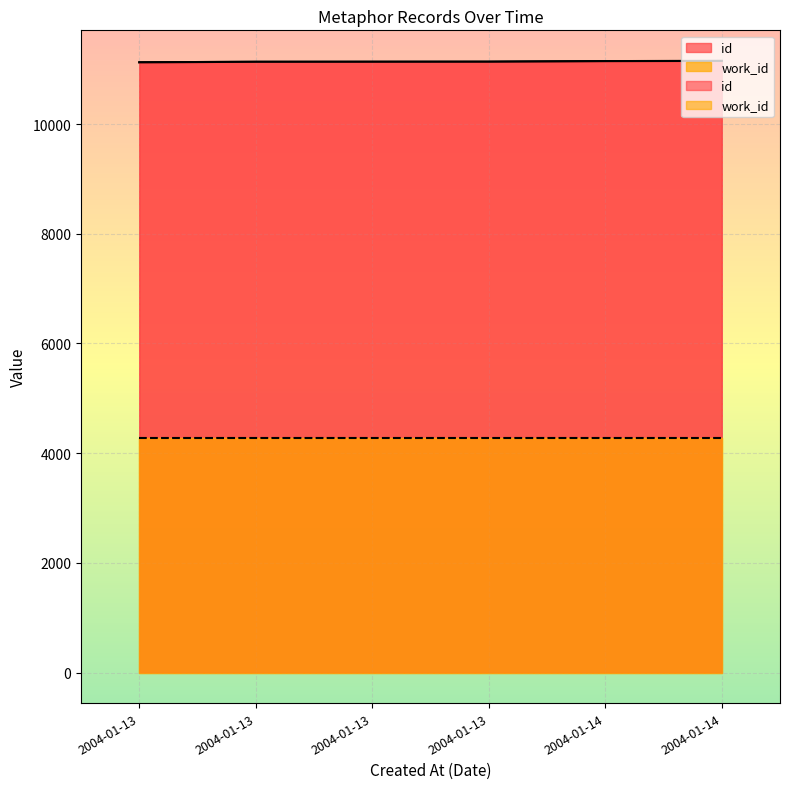

What is the change in value from 2004-01-13 to 2004-01-13?

+1